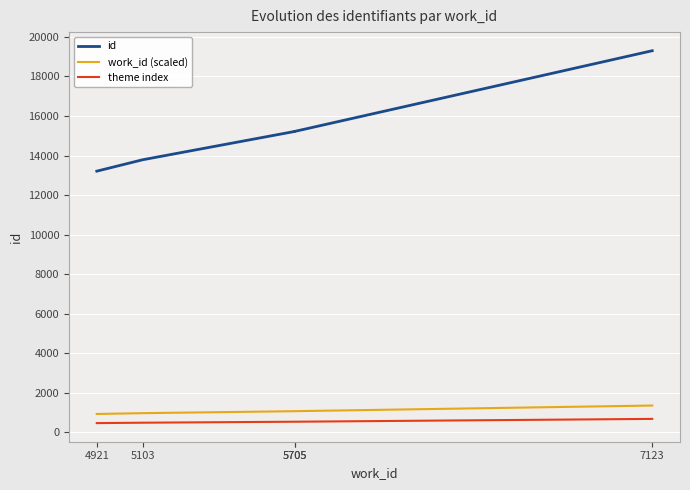

At which label is theme index closest to 568?

5705